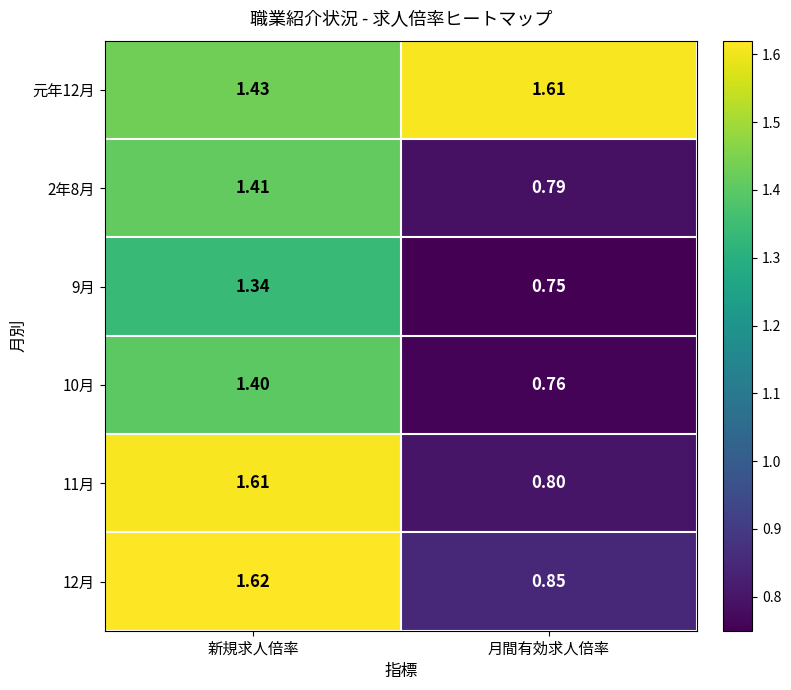

Is the value of 11月 at 月間有効求人倍率 greater than the value of 10月 at 新規求人倍率?

No